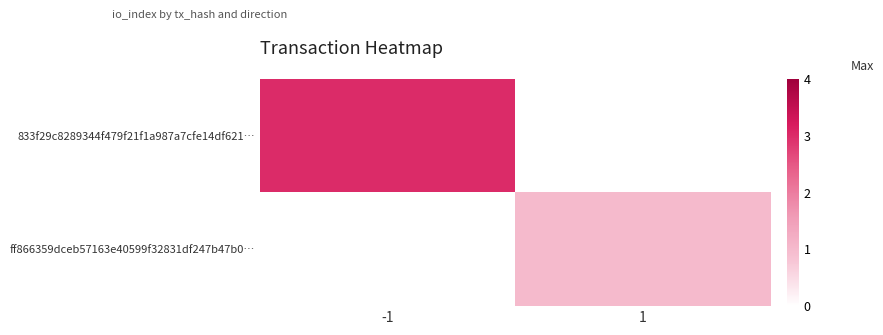

Count the number of data series in this chart.

2